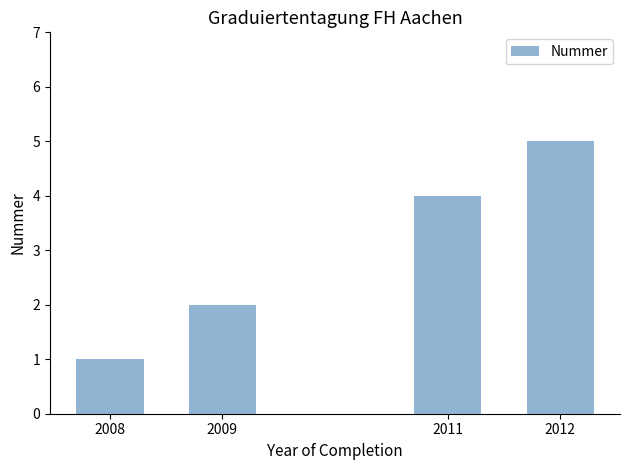

How many distinct data groups are displayed?

1